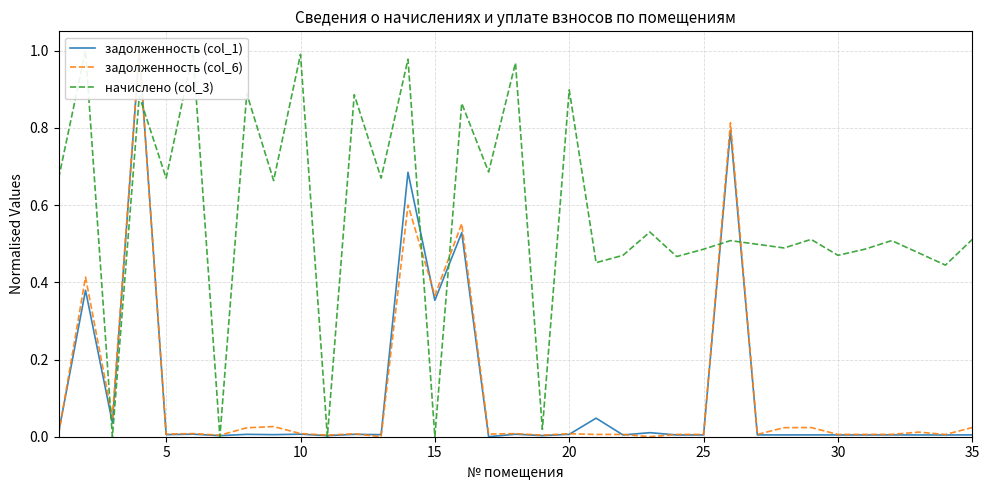

What is the maximum value for задолженность (col_1)?

1.0